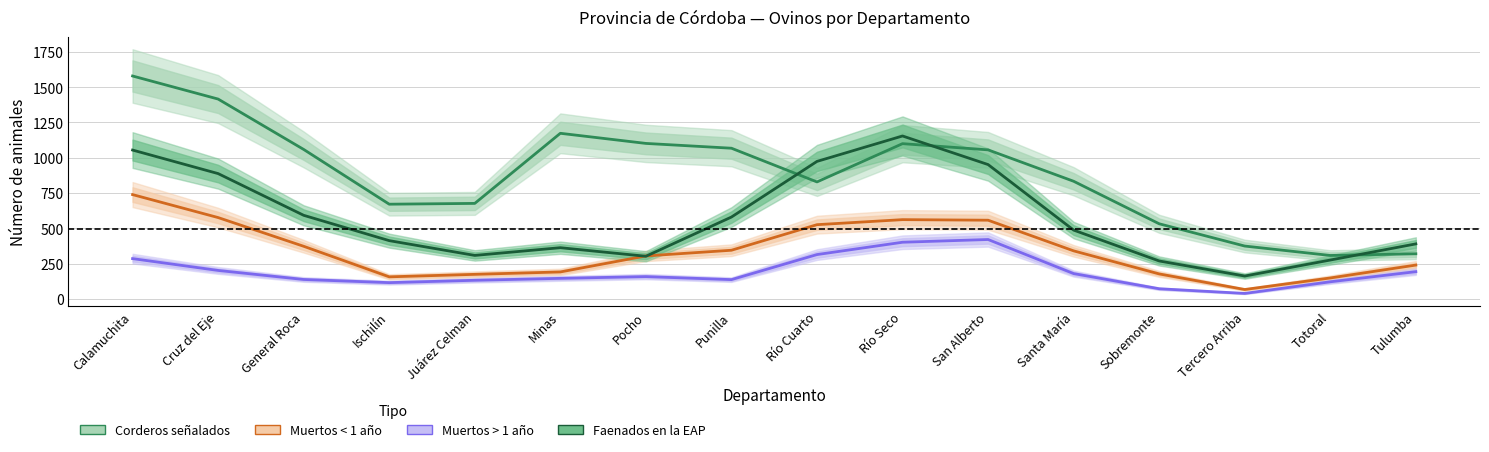

What is the average value of the Animales muertos menores de un año series?

342.1